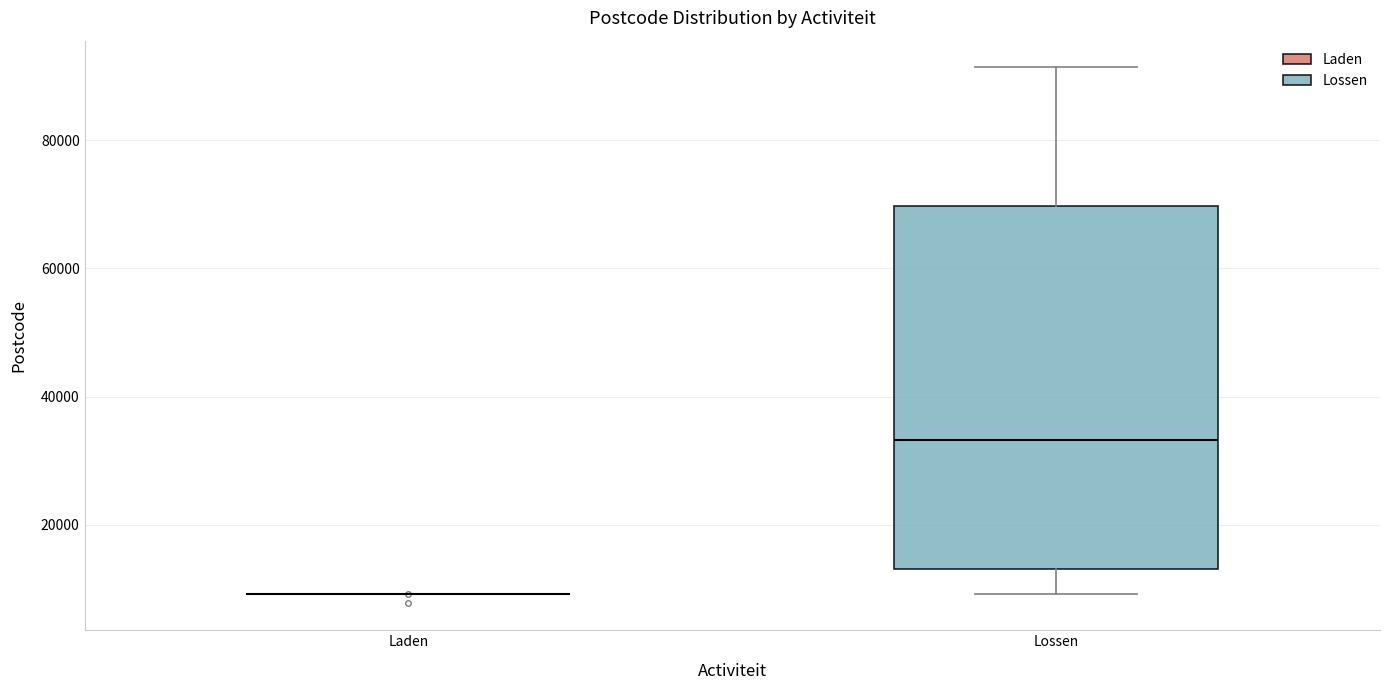

Reading left to right, transcribe this box plot: for each box, give where its median line is, the range the box spans, and where its two whiskers end, as read against the y-axis. The values are not printed on the chart, so give them approximately, as read against the axis.

Laden: box collapsed to a line at 10000, whiskers 10000 to 10000
Lossen: median 34000, box 14000 to 70000, whiskers 10000 to 92000